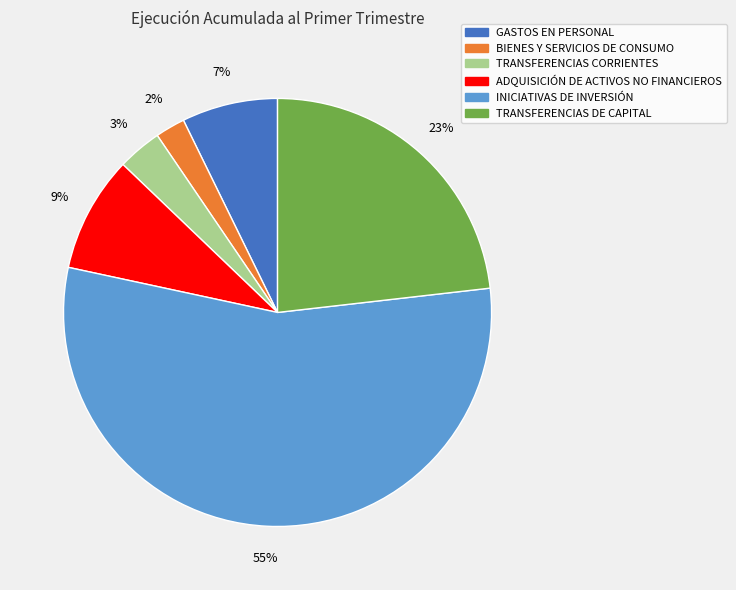

Is it true that BIENES Y SERVICIOS DE CONSUMO is 9% of the pie?

False